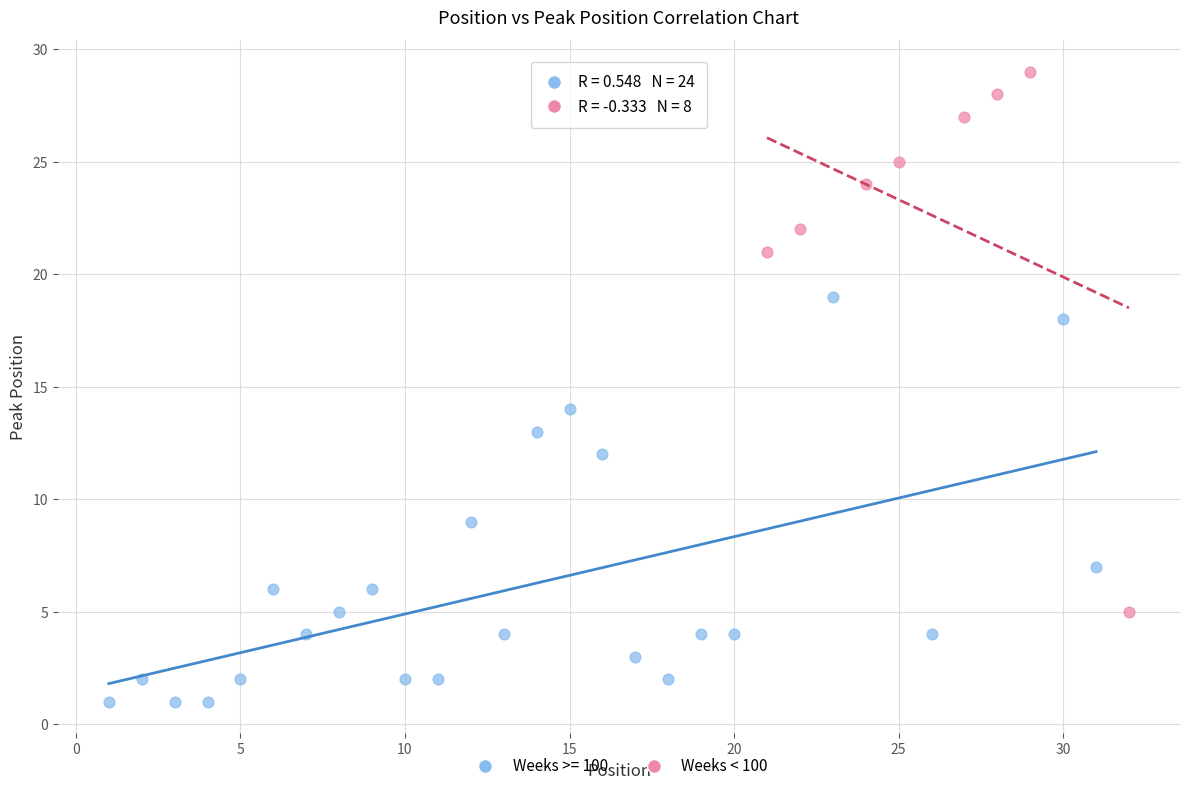

Which series contains the highest Y value?

Weeks < 100